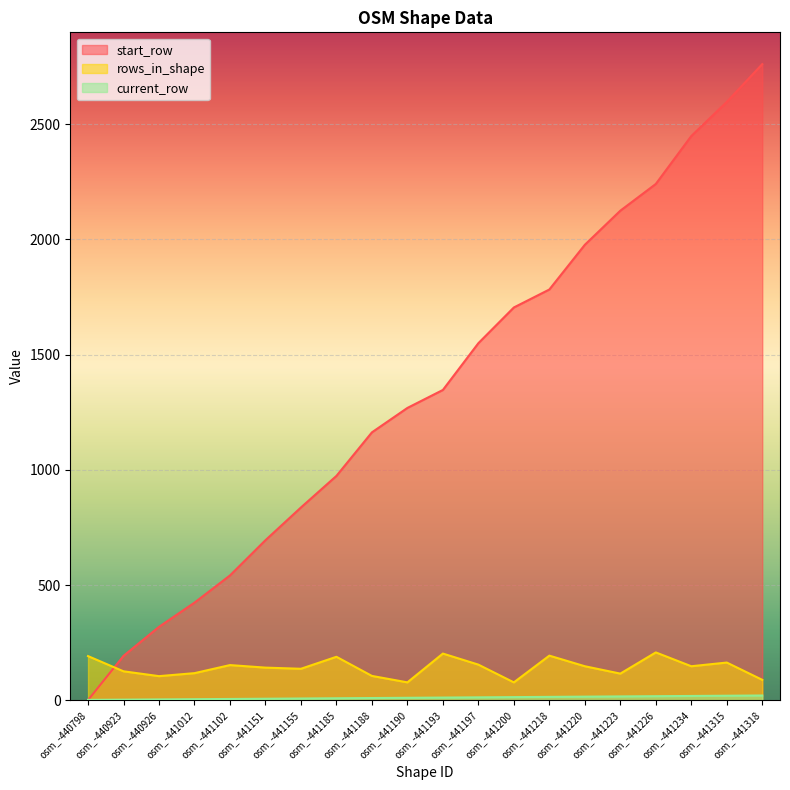

List the labels in order of current_row value, smallest first.

osm_-440798, osm_-440923, osm_-440926, osm_-441012, osm_-441102, osm_-441151, osm_-441155, osm_-441185, osm_-441188, osm_-441190, osm_-441193, osm_-441197, osm_-441200, osm_-441218, osm_-441220, osm_-441223, osm_-441226, osm_-441234, osm_-441315, osm_-441318